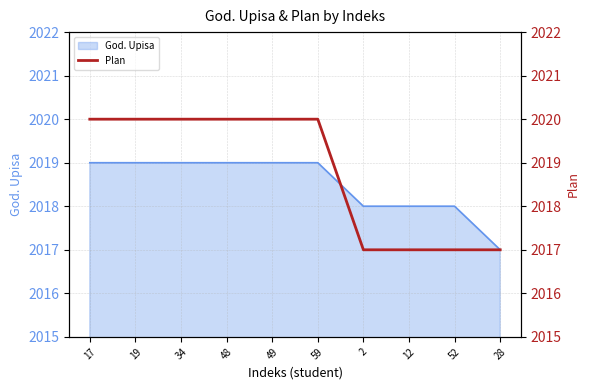

Count the values in the range 2017 to 2020.

10